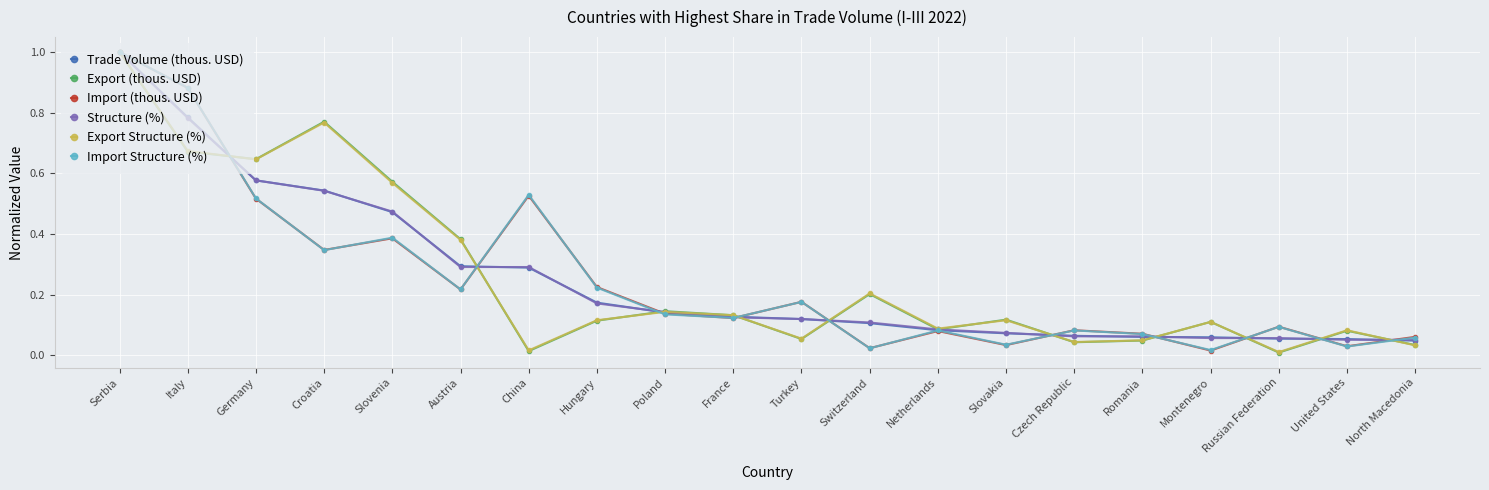

What is the label of the 1st point from the left?

Serbia